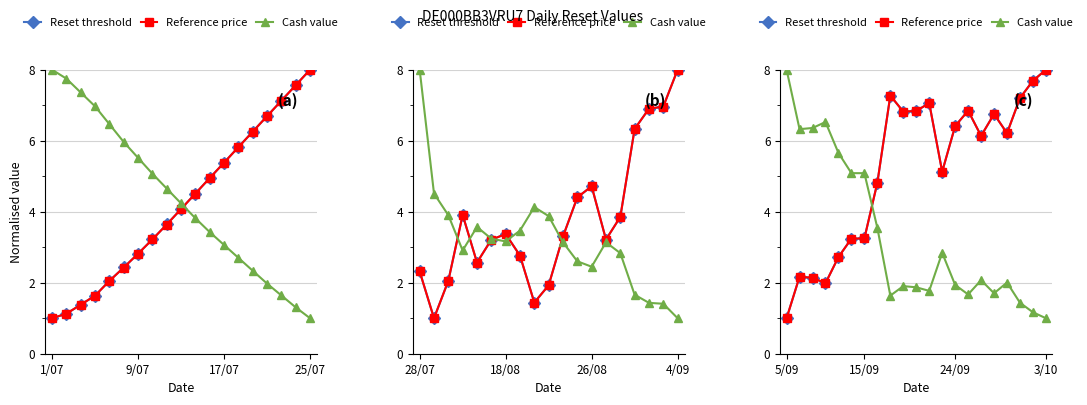

List the series in order of their peak value, lowest first.

Reset threshold, Reference price, Cash value